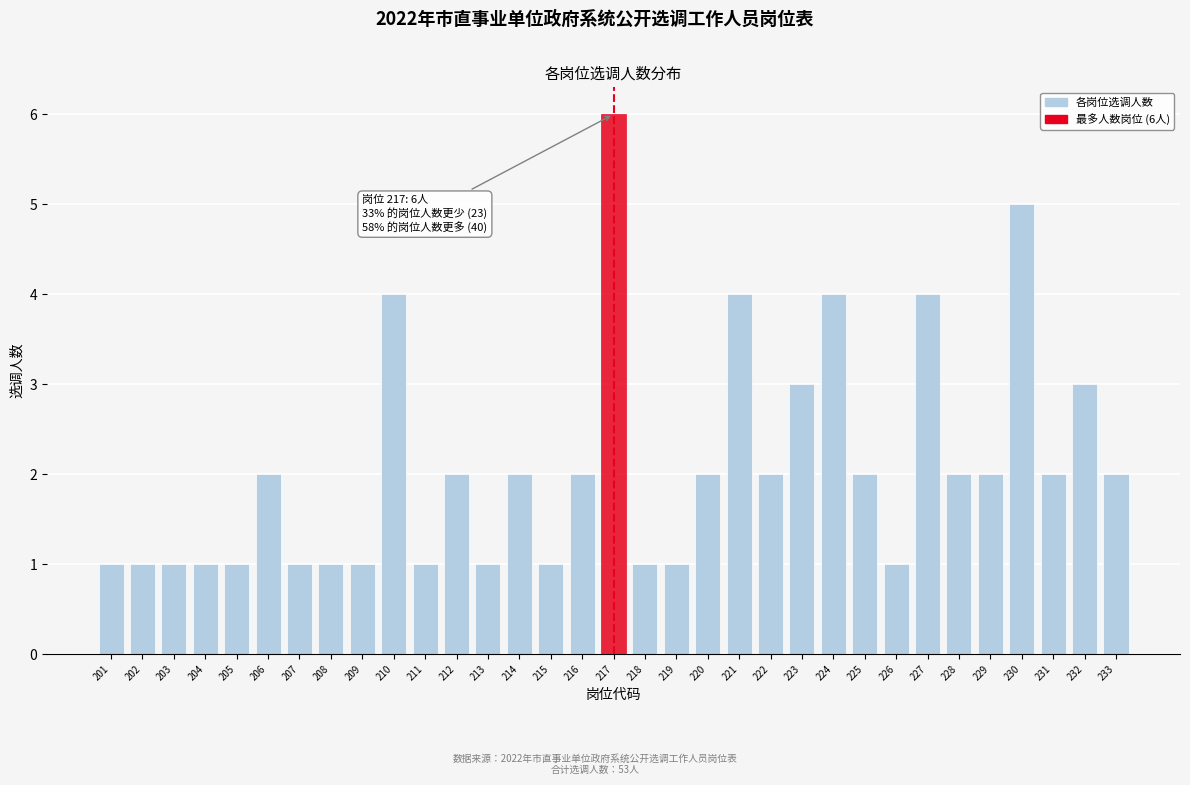

What is the difference between the maximum and minimum values?

5